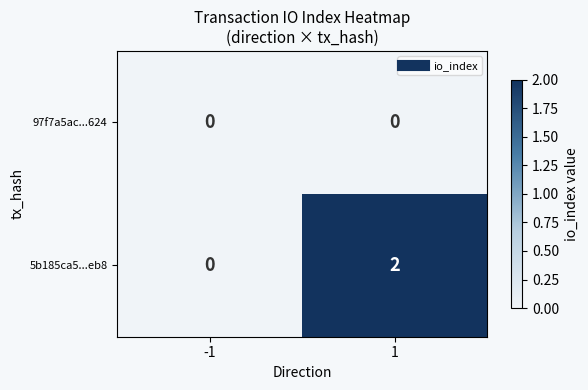

Which series has the largest total across all categories?

5b185ca5...eb8